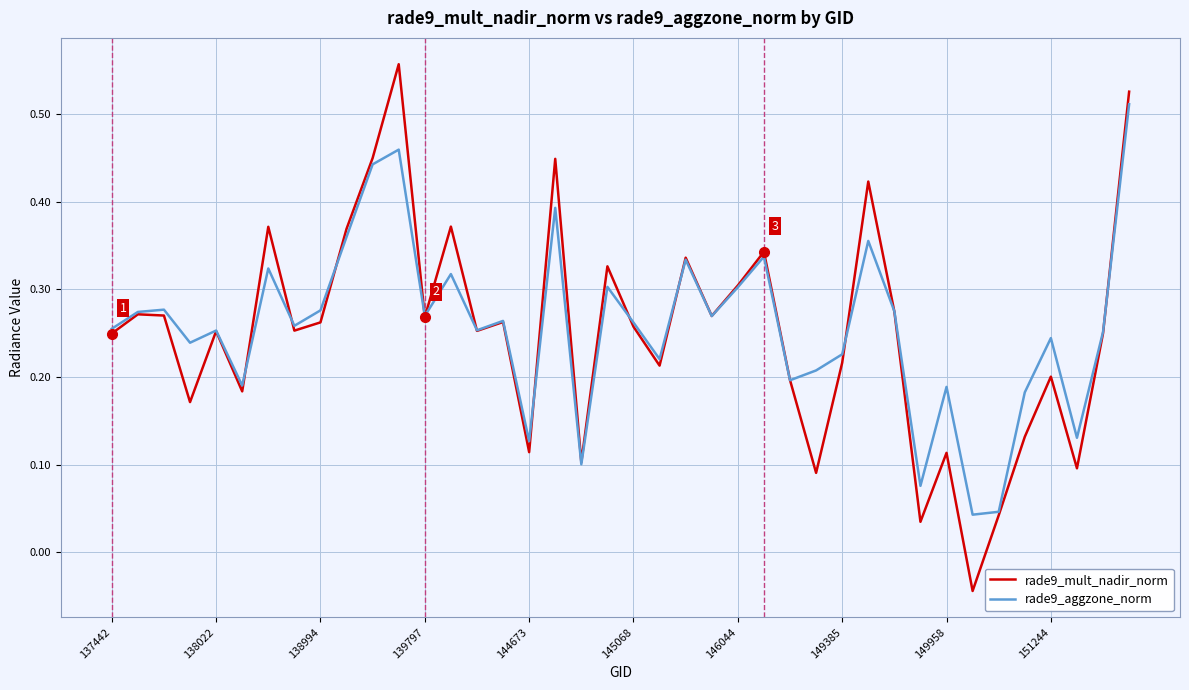

How many values in rade9_mult_nadir_norm are above zero?

39